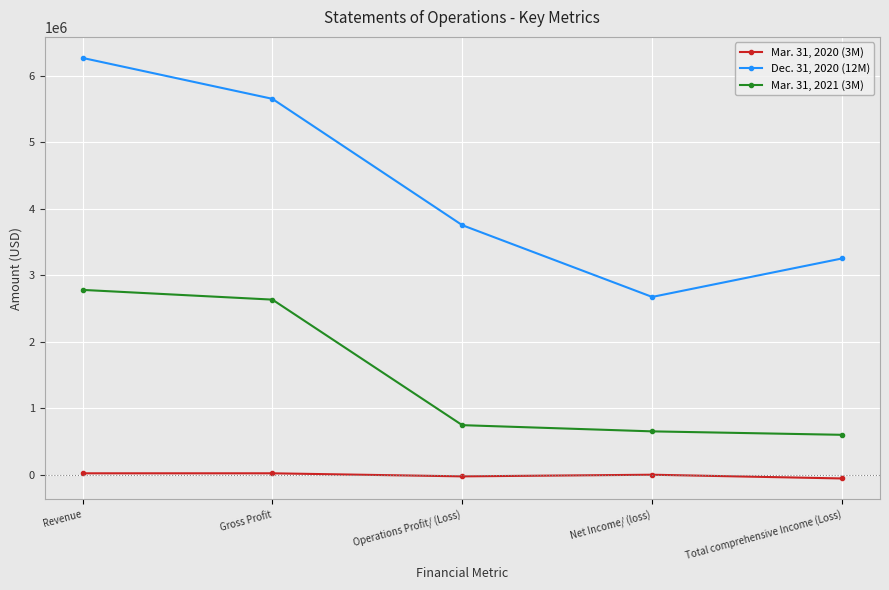

True or false: Dec. 31, 2020 (12M) and Mar. 31, 2021 (3M) cross at least once.

False